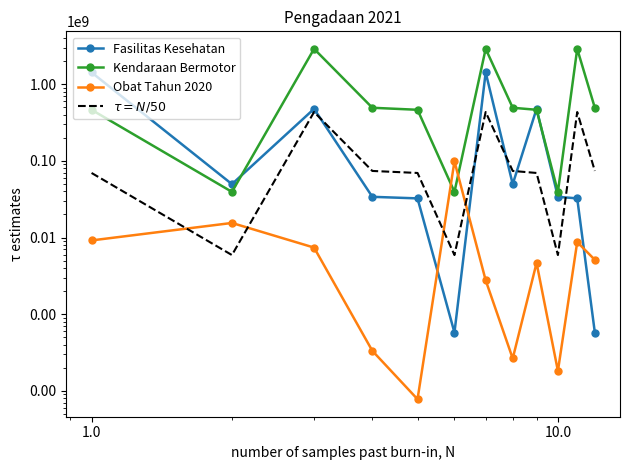

What is the average value of the Obat Tahun 2020 series?

12753506